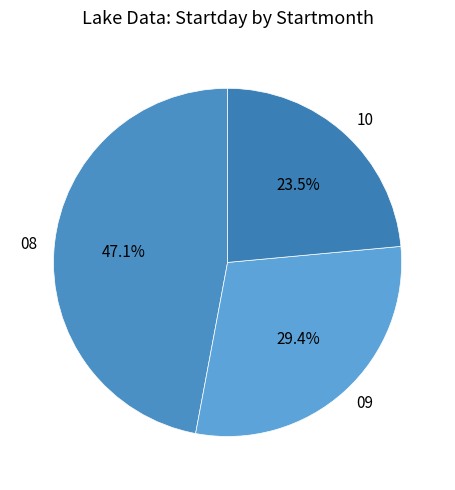

The 09 slice represents 39% of the pie. True or false?

False